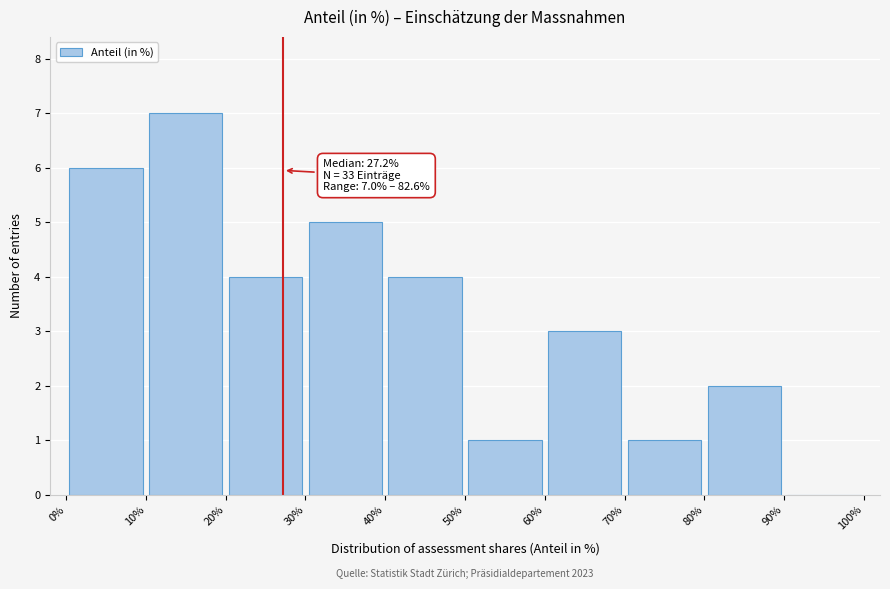

Over which range of the x-axis is the bar tallest?

10% to 20%